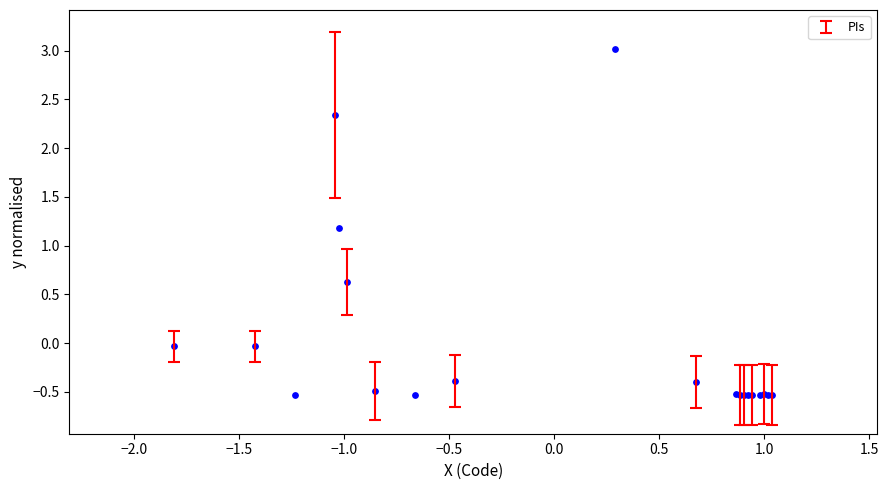

What Y value in the scatter plot is closest to 1?

1.2